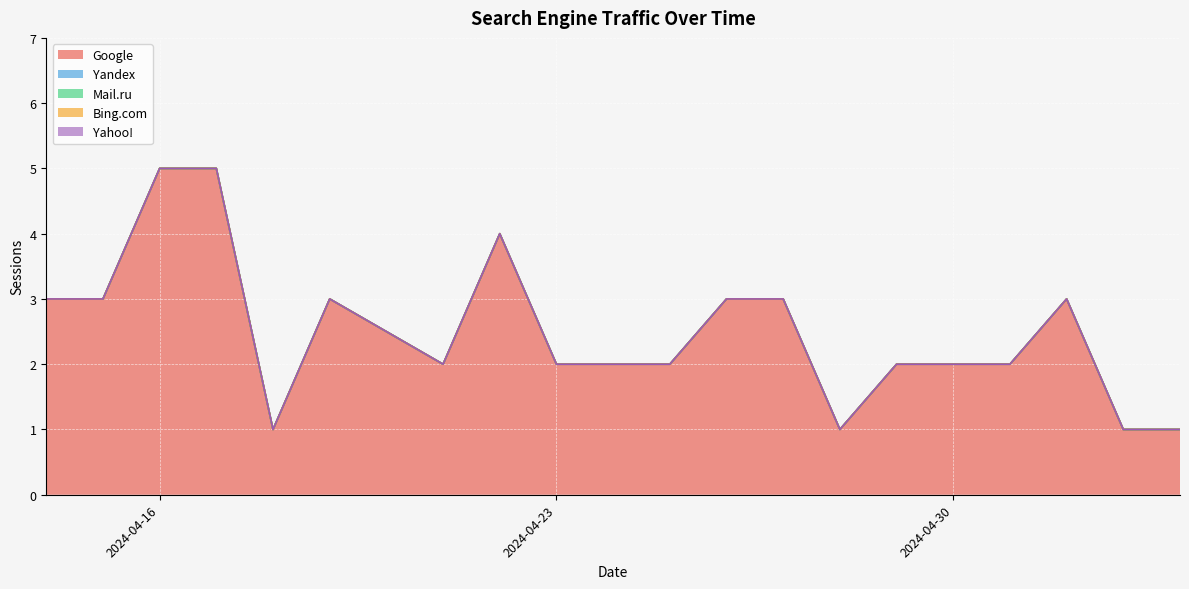

True or false: Google and Bing.com intersect in this chart.

False